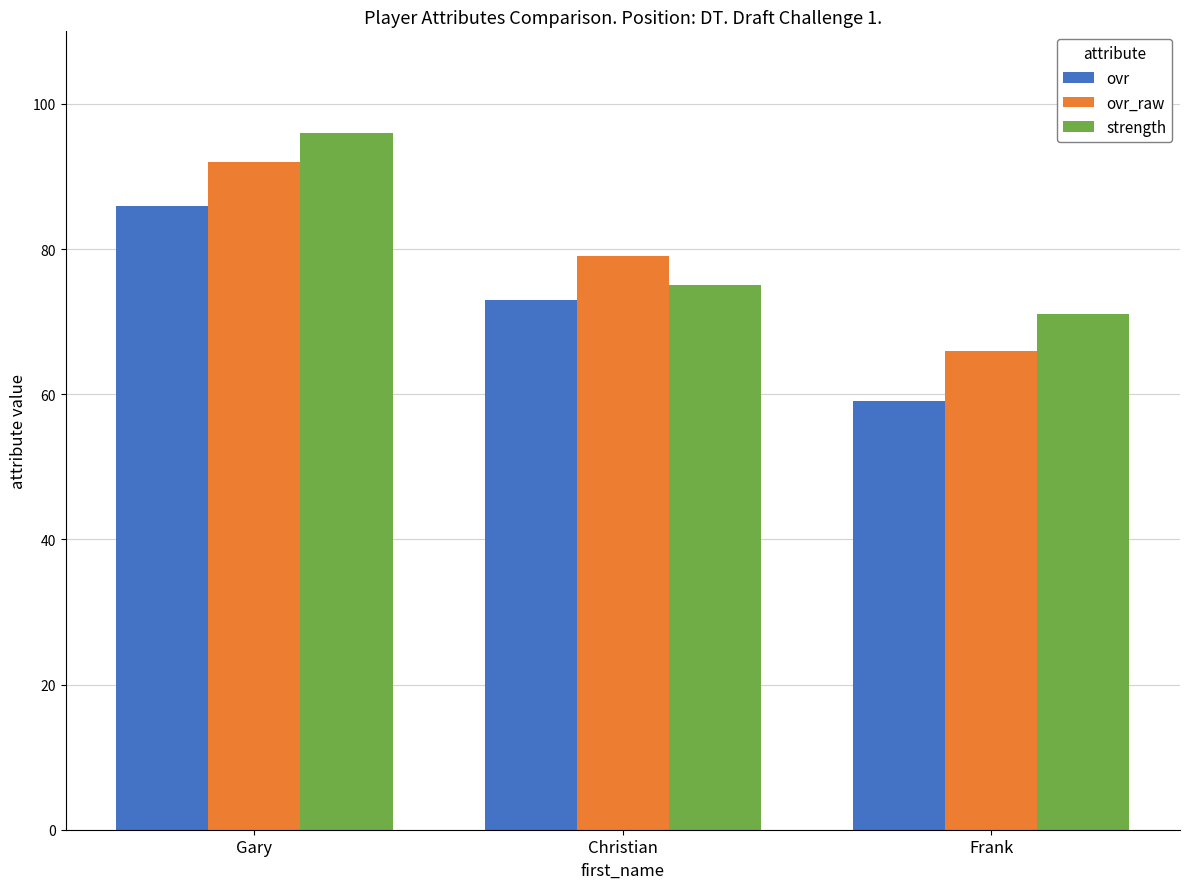

Is it true that ovr equals 20 at Frank?

False